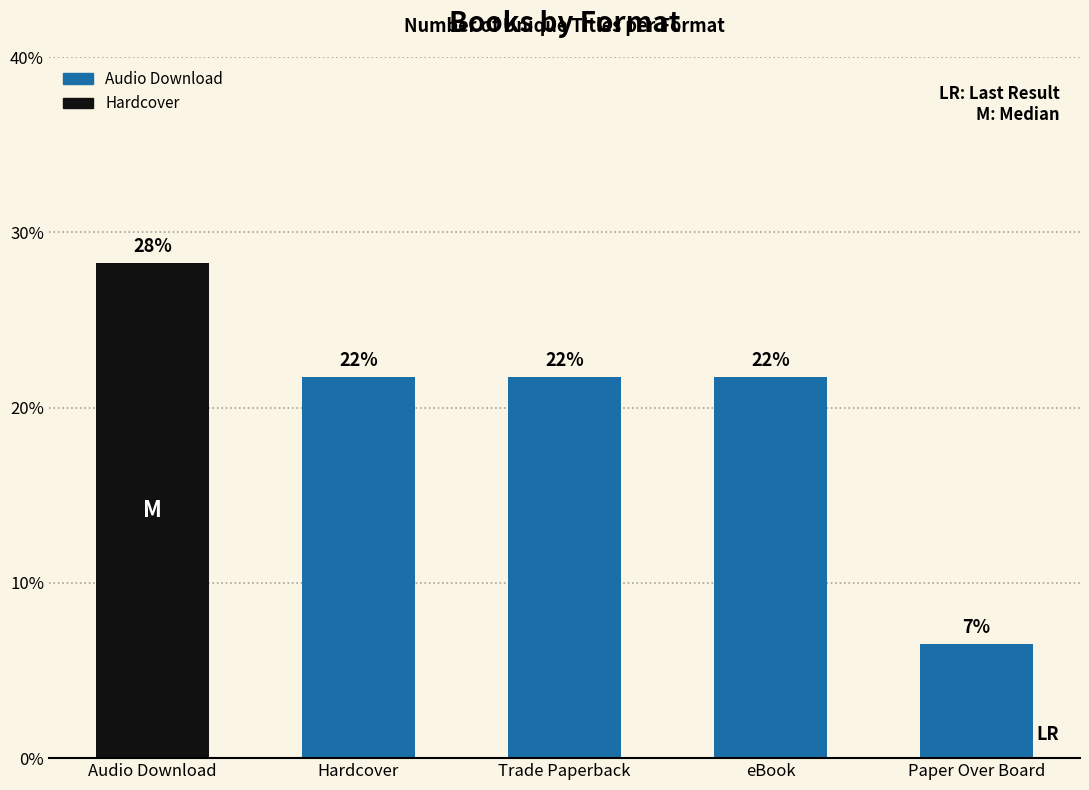

Does the chart contain any negative values?

No